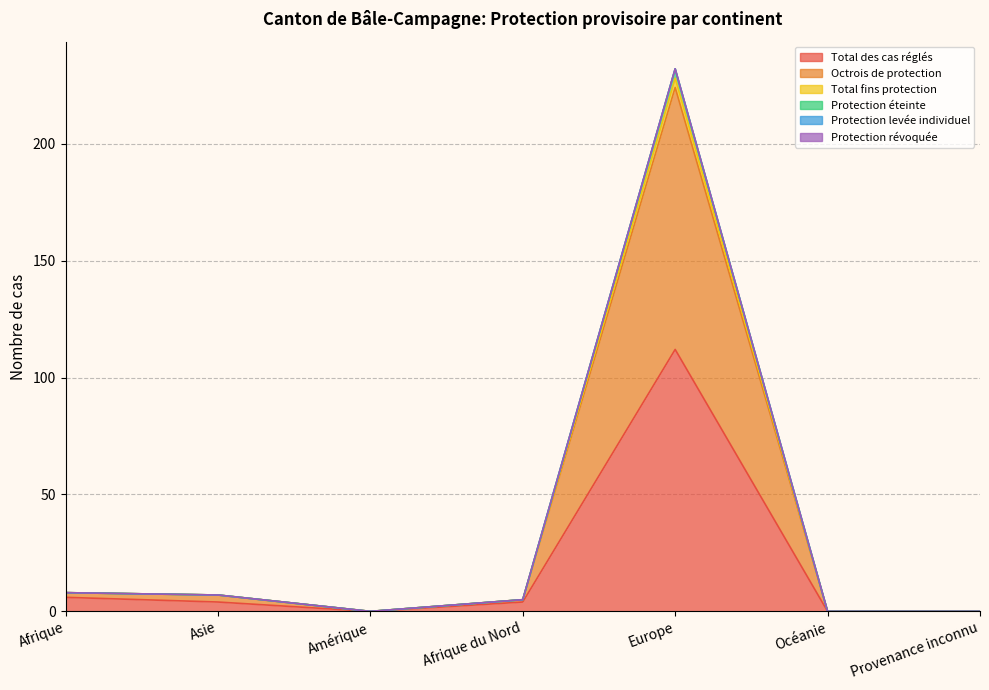

At how many categories does at least one series exceed 91?

1